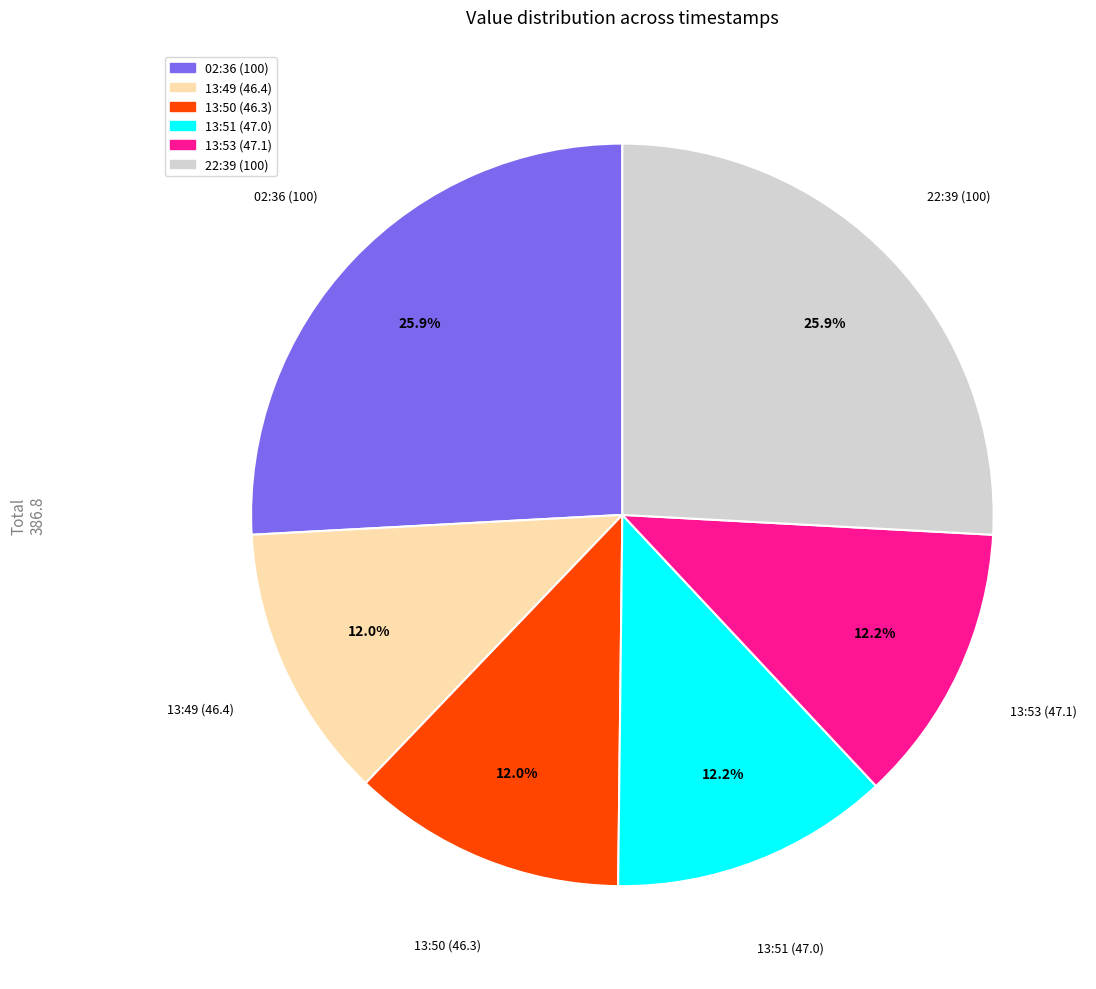

Is there any slice that represents more than half of the pie?

No